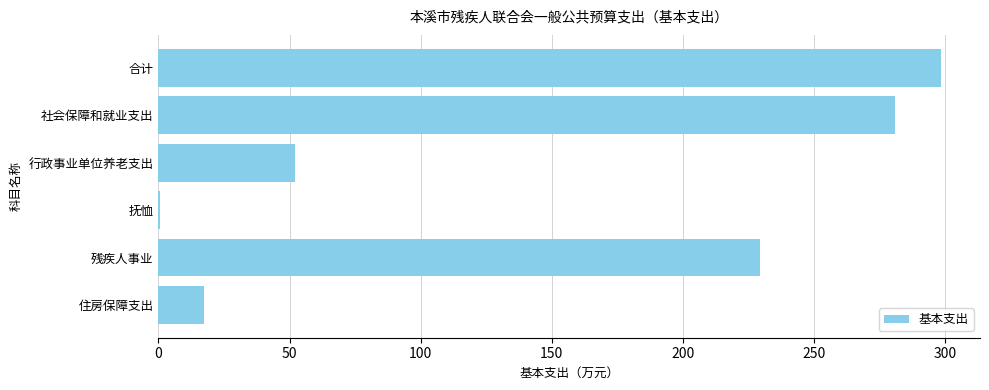

Is it true that the value at 住房保障支出 is 17.4?

True